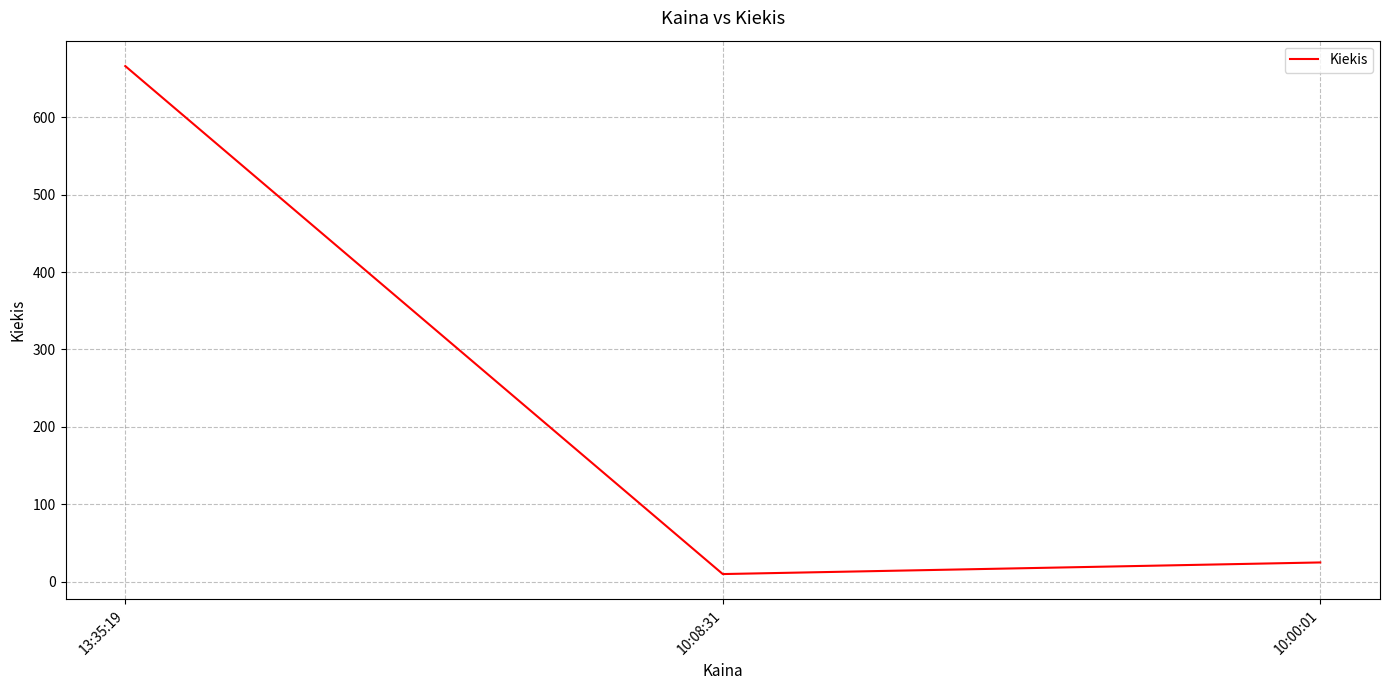

Reading left to right, what are all the values shown in this chart?

13:35:19=666	10:08:31=10	10:00:01=25